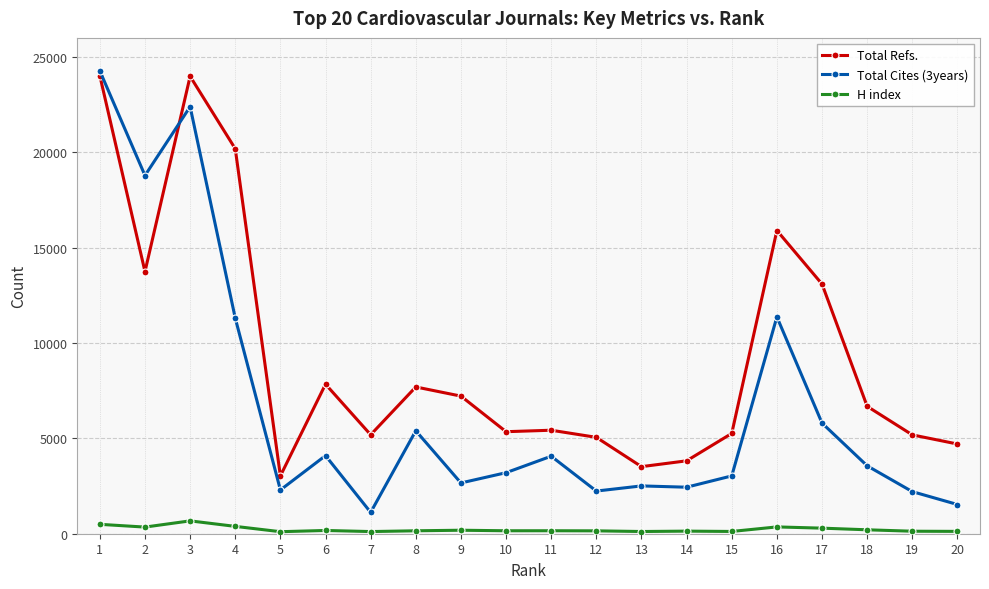

True or false: Total Refs. has more than 1 interior local peaks.

True